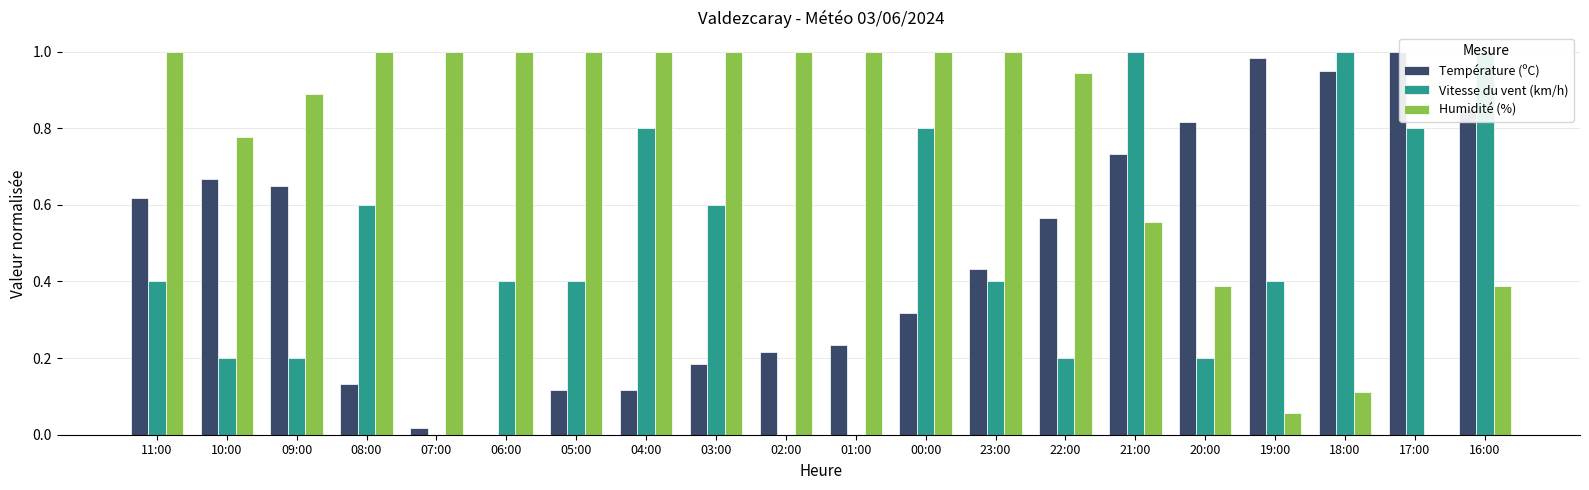

Which series has the largest total across all categories?

Humidité (%)